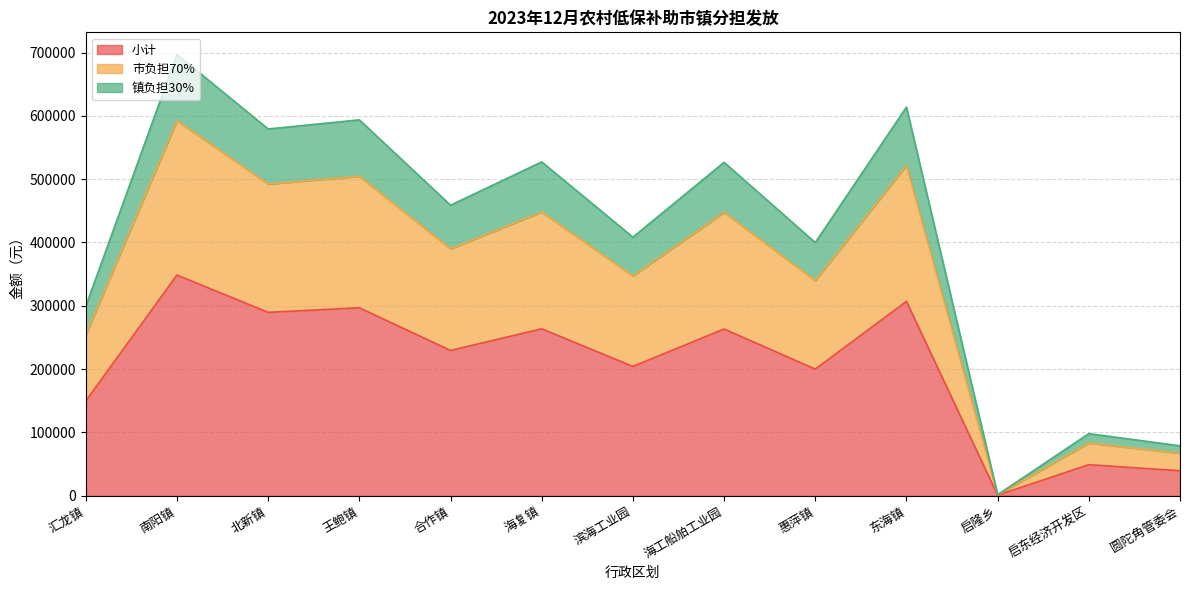

What is the difference between the second highest and minimum values in the 小计 series?

306101.0